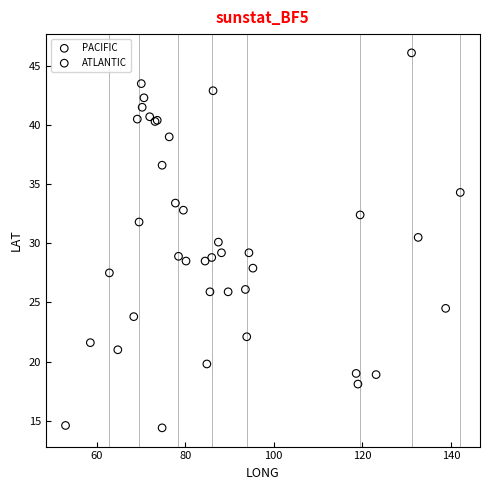

Which series contains the highest Y value?

PACIFIC